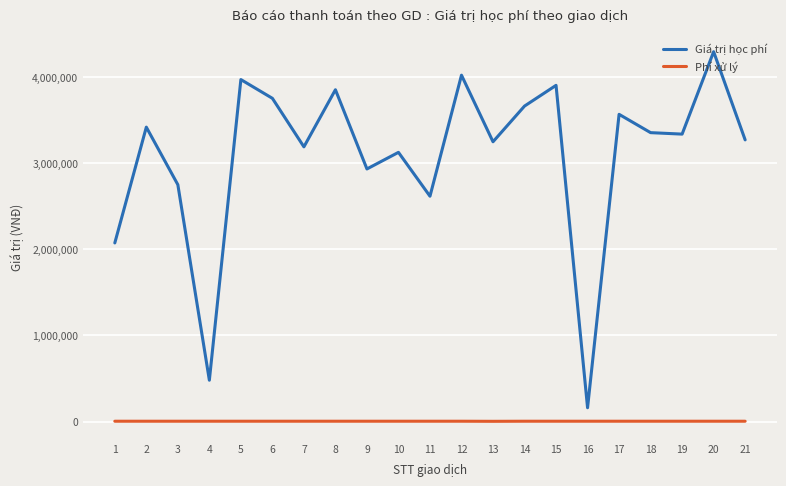

List the series in order of their peak value, lowest first.

Phí xử lý, Giá trị học phí